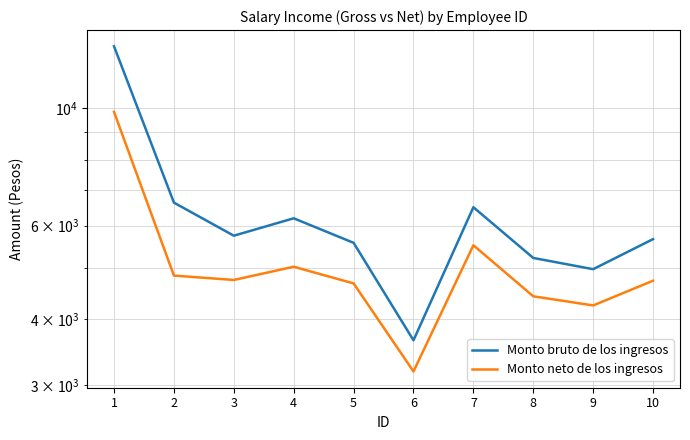

Which category has the lowest value across all series?

6